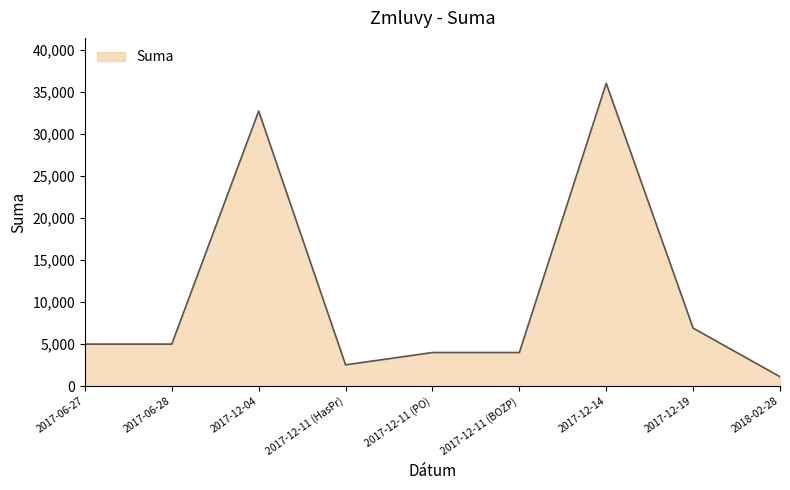

What is the change in value from 2017-12-04 to 2018-02-28?

-31577.5